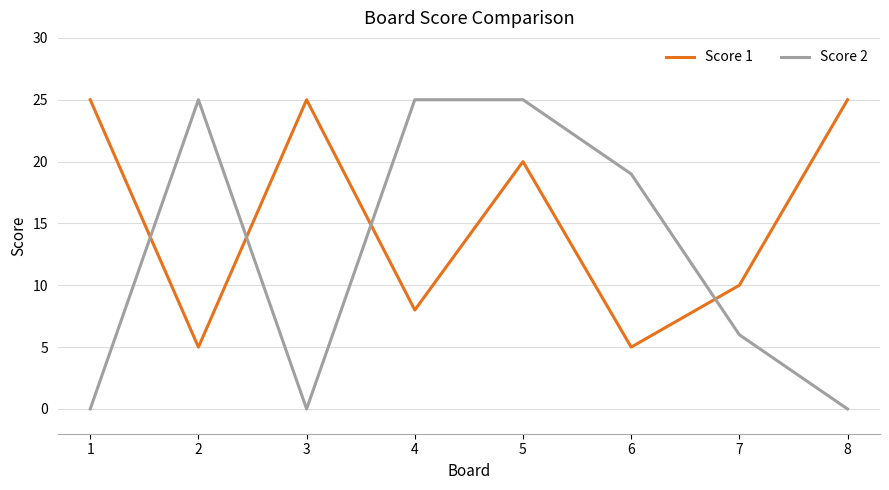

Which series has the largest range (max minus min)?

Score 2